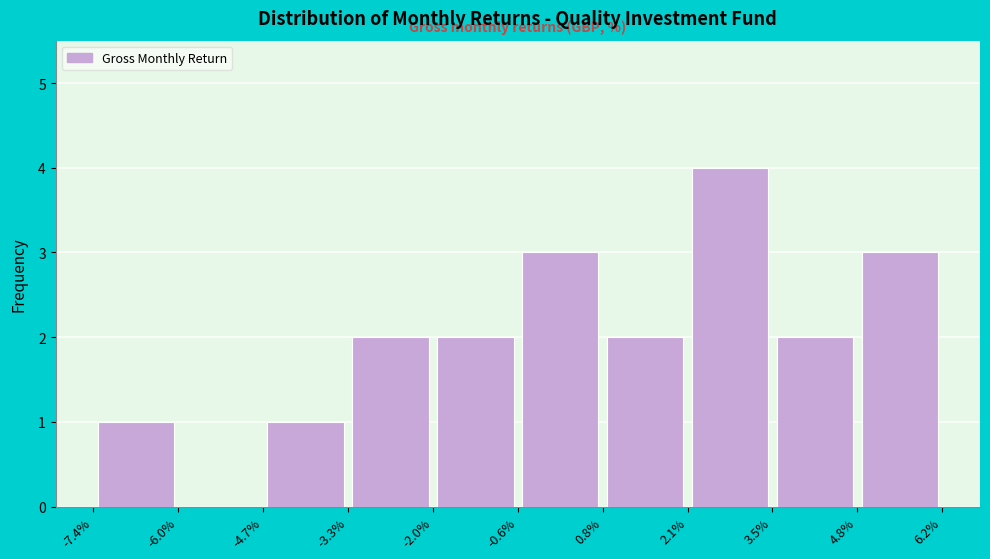

How tall is the bar that spans -7.4% to -6.0% on the x-axis? The values are not printed on the chart, so give them approximately, as read against the axis.

1